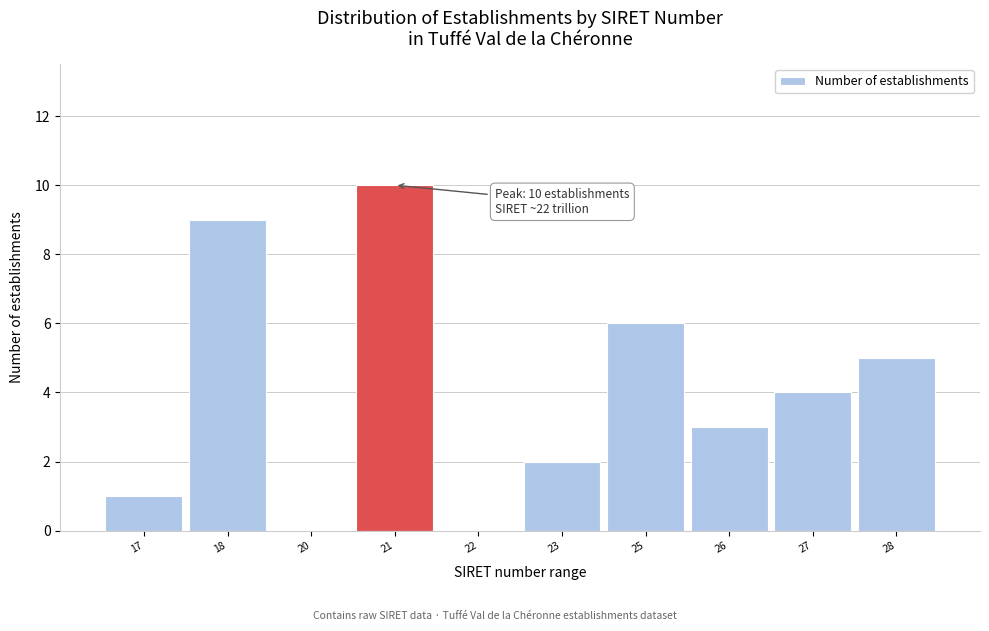

Reading left to right, what are all the values shown in this chart?

17=1	18=9	20=0	21=10	22=0	23=2	25=6	26=3	27=4	28=5